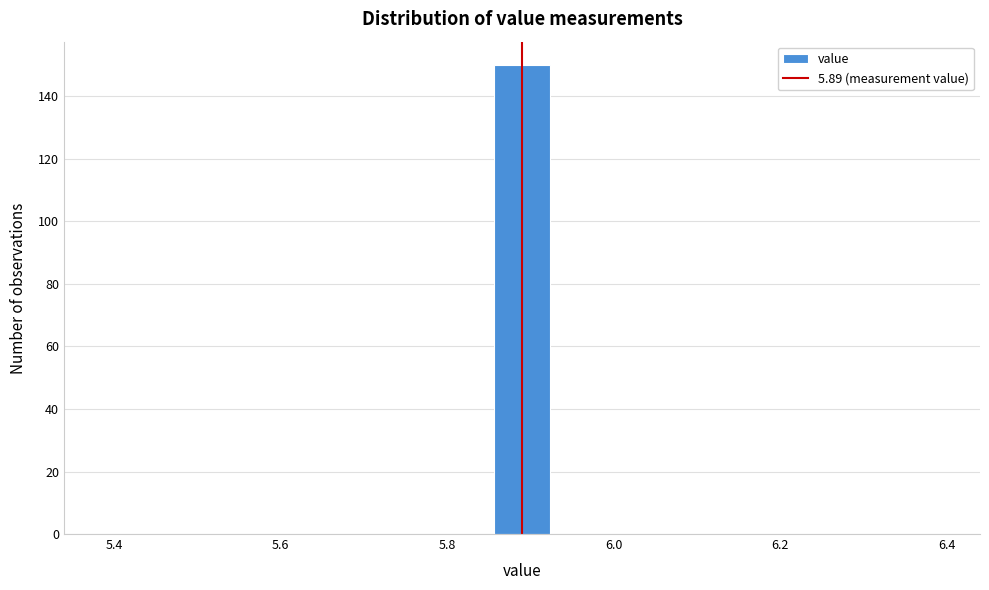

Around what value on the x-axis is the tallest bar? Give the approximate position of its centre, as read against the axis.

5.90